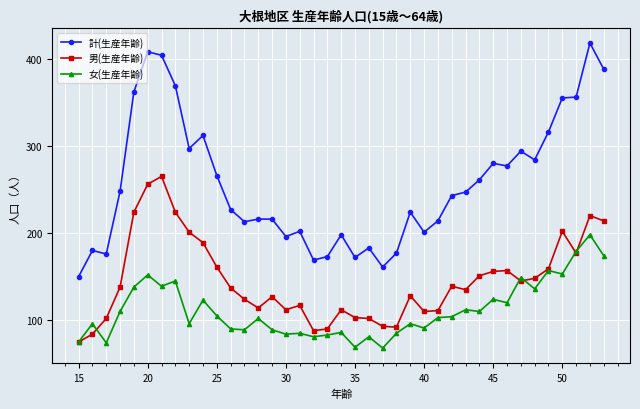

What is the greatest value displayed?

418